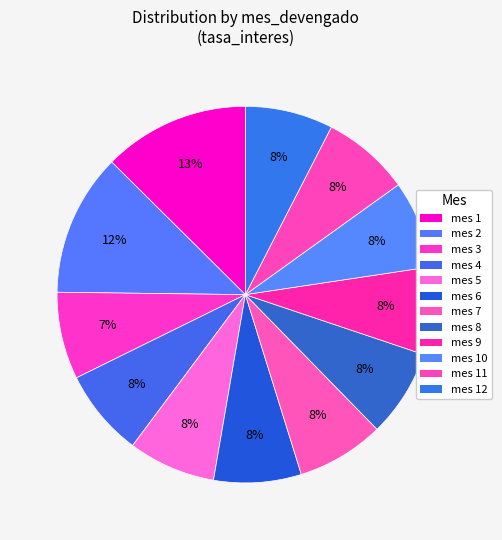

How many slices are in this pie chart?

12